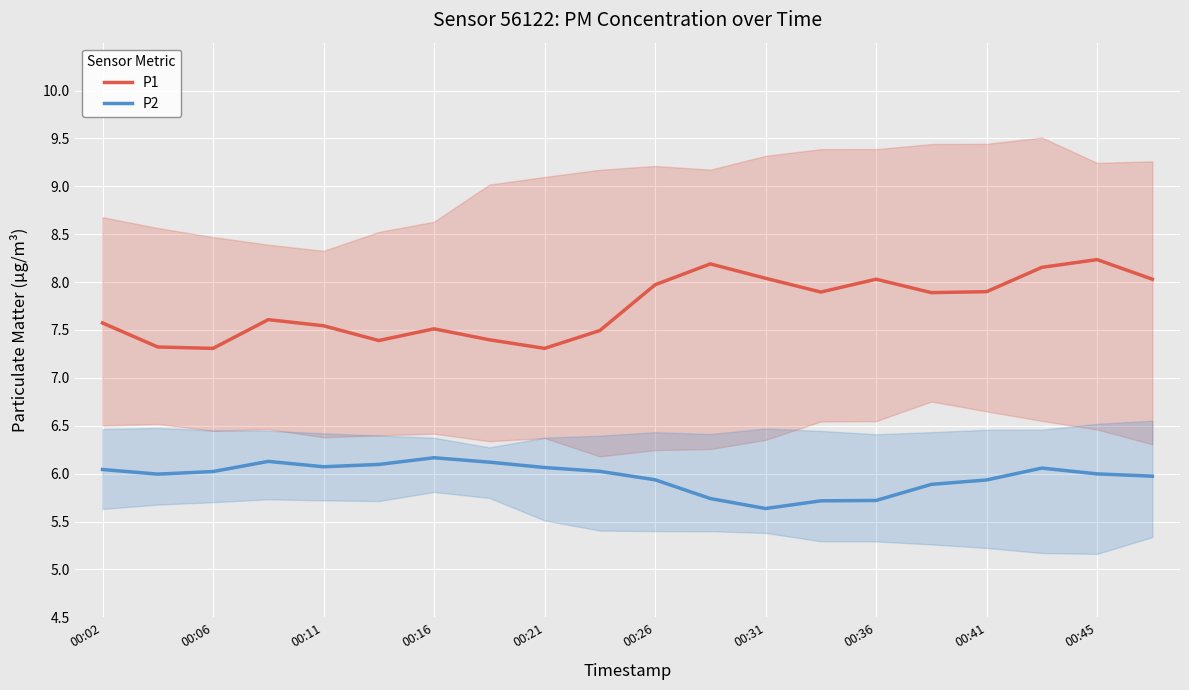

True or false: P2 and P1 intersect in this chart.

False